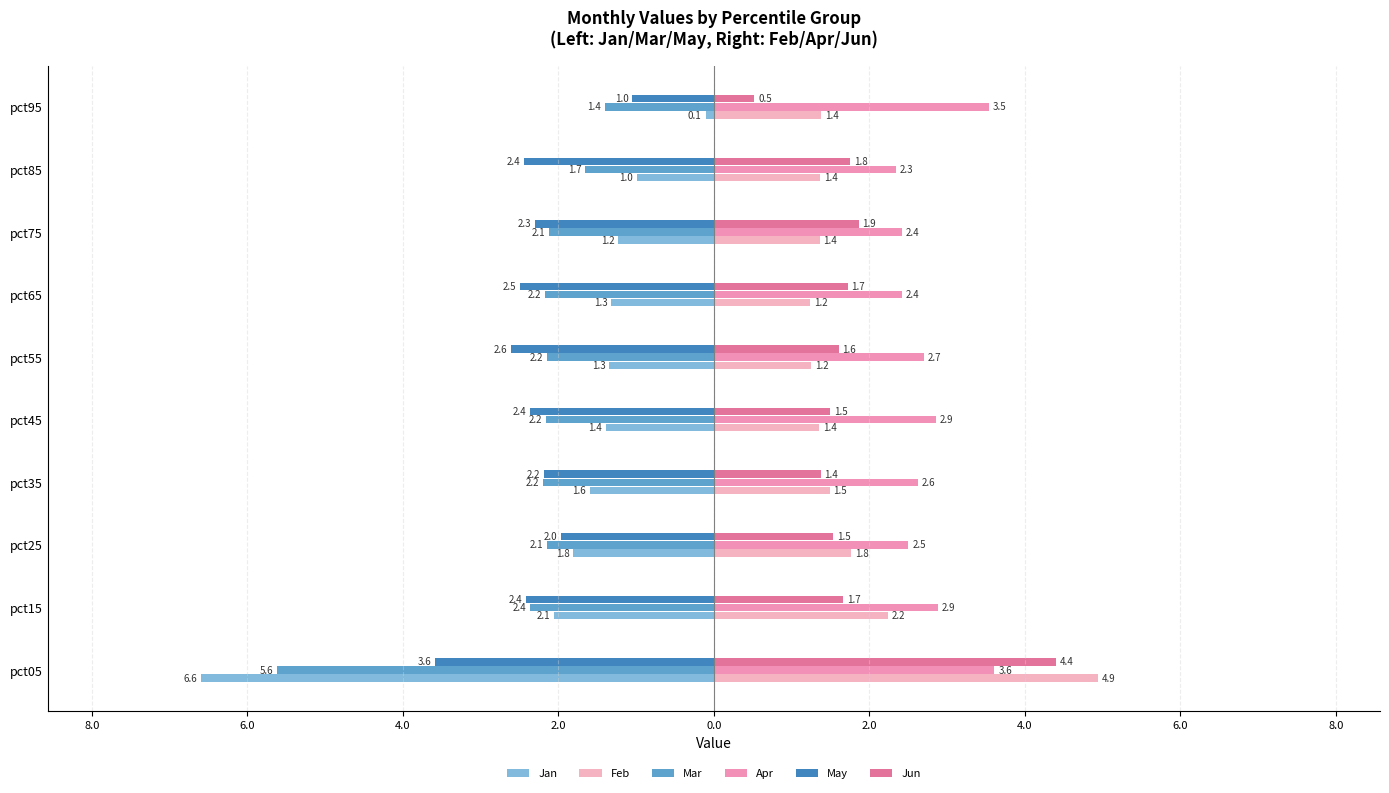

Reading left to right, extract all data points from this chart.

Jan: -6.6	-2.1	-1.8	-1.6	-1.4	-1.3	-1.3	-1.2	-1.0	-0.1
Feb: 4.9	2.2	1.8	1.5	1.4	1.2	1.2	1.4	1.4	1.4
Mar: -5.6	-2.4	-2.1	-2.2	-2.2	-2.2	-2.2	-2.1	-1.7	-1.4
Apr: 3.6	2.9	2.5	2.6	2.9	2.7	2.4	2.4	2.3	3.5
May: -3.6	-2.4	-2.0	-2.2	-2.4	-2.6	-2.5	-2.3	-2.4	-1.0
Jun: 4.4	1.7	1.5	1.4	1.5	1.6	1.7	1.9	1.8	0.5